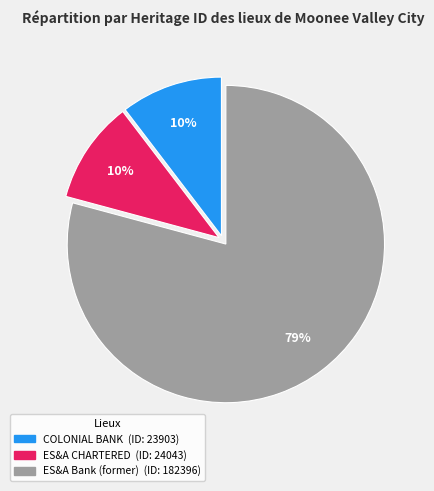

Is there a majority slice in this chart?

Yes